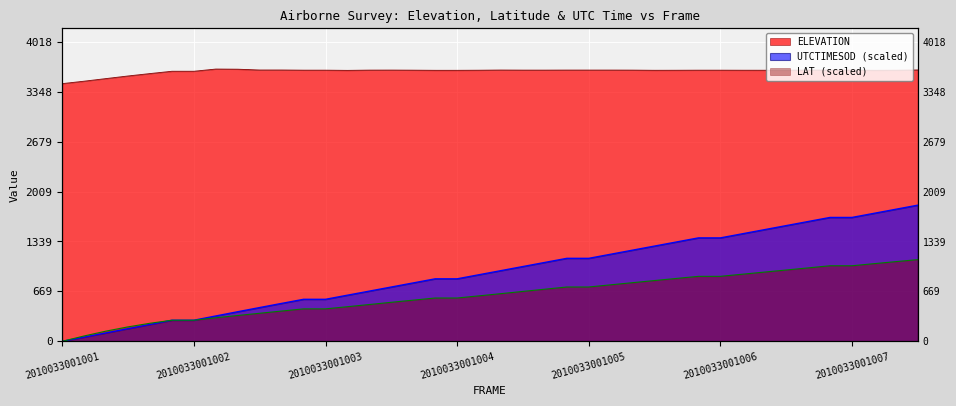

Which label corresponds to the largest value in the chart?

2010033001002